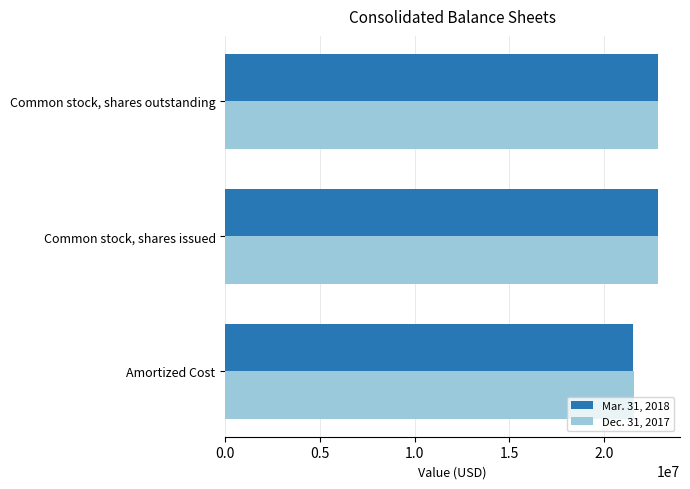

Count the number of categories in the chart.

3